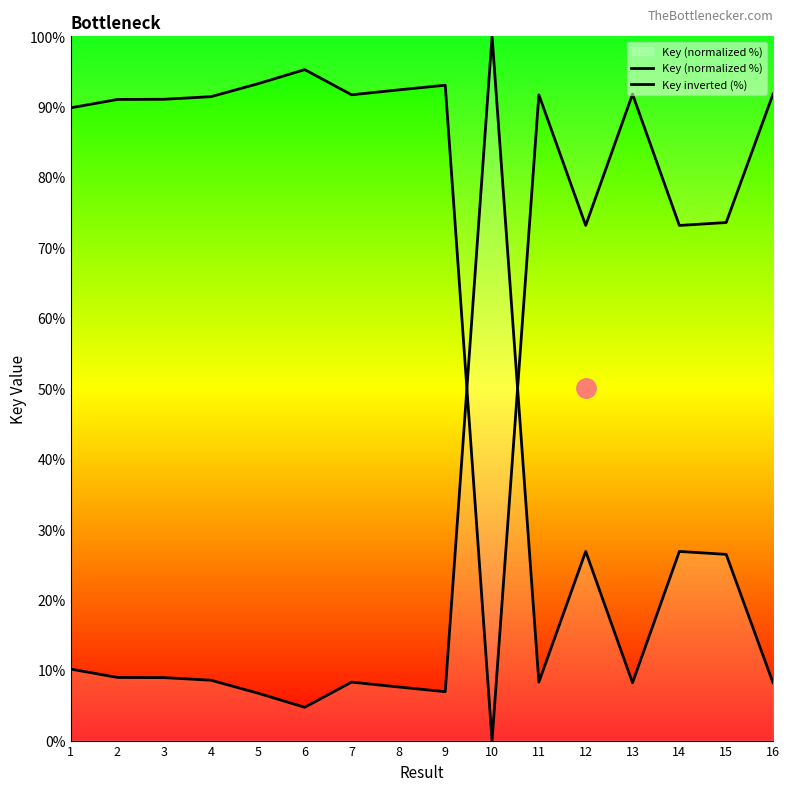

How many data points in Key (normalized %) are above 8?

12